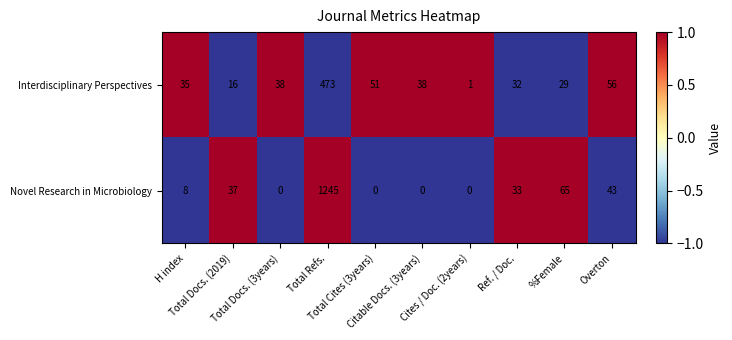

Which series has the largest range (max minus min)?

Novel Research in Microbiology